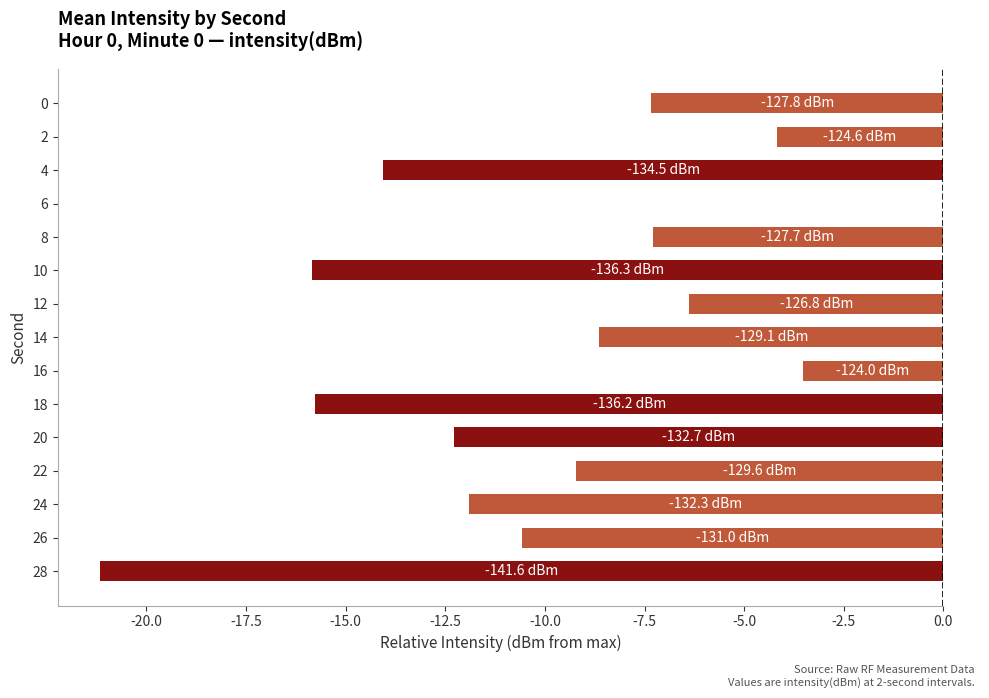

What is the sum of all values?

-148.2